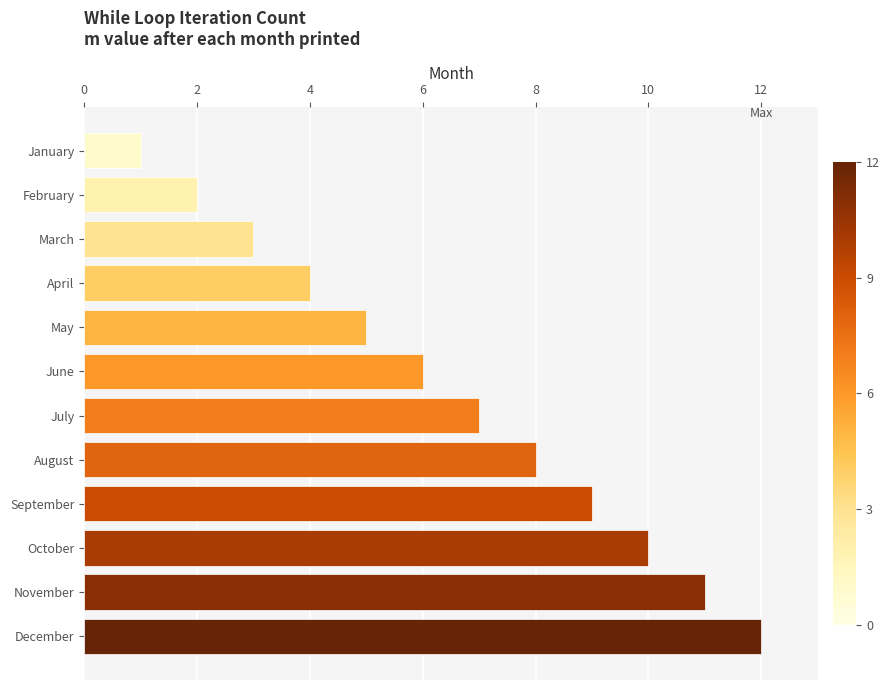

True or false: the data shows 3 at August.

False